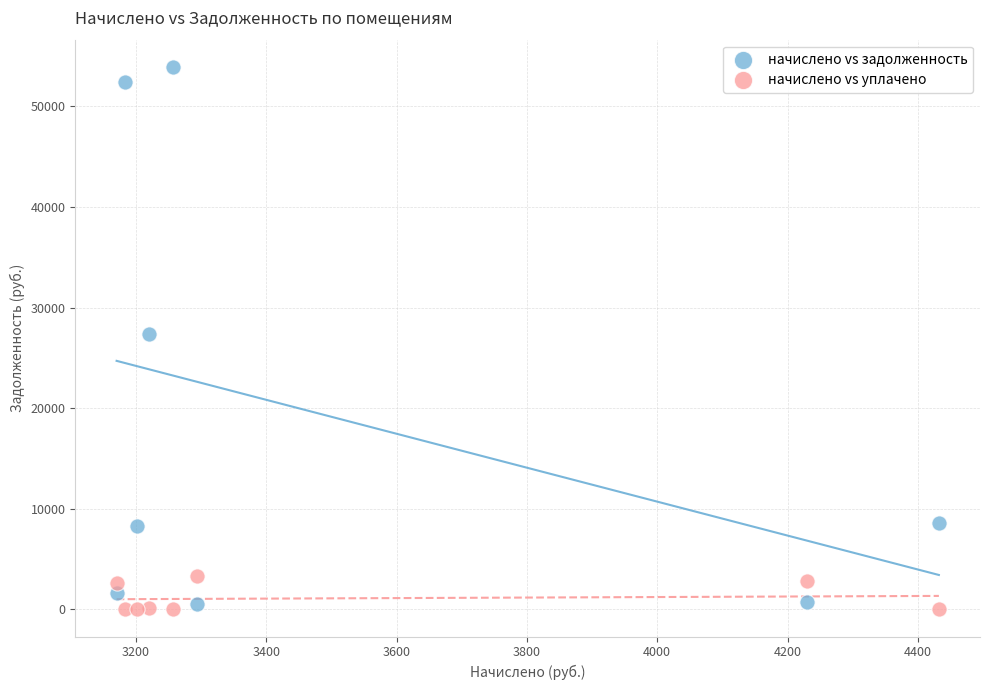

What are all the series names shown in the legend?

начислено vs задолженность, начислено vs уплачено